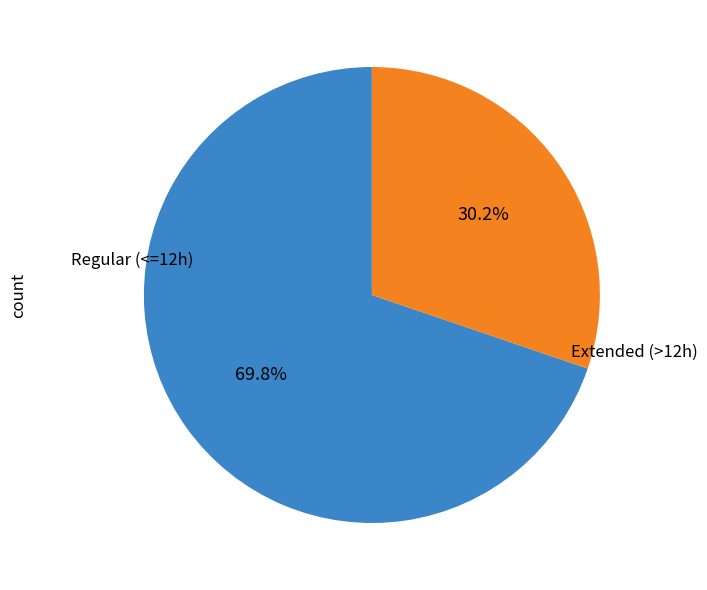

Does any single category account for the majority?

Yes